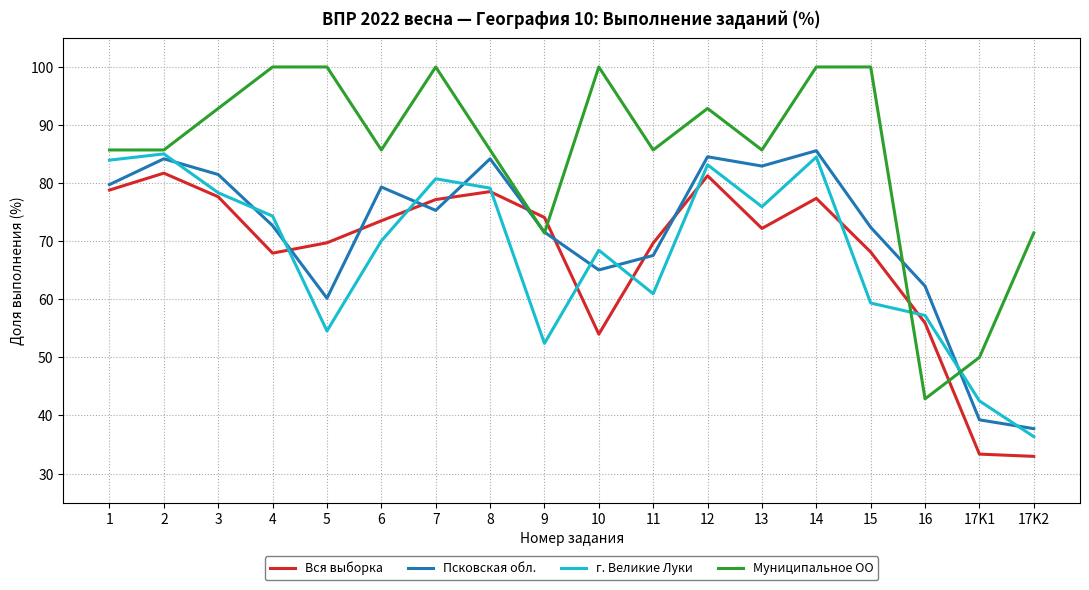

What position from the left is 16?

16